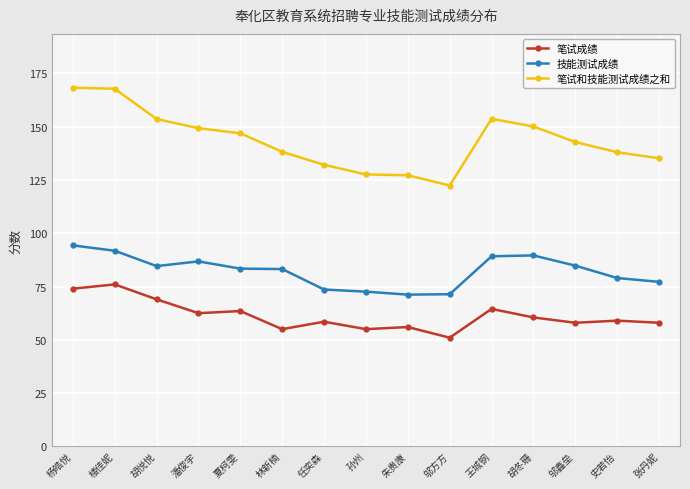

At how many categories does at least one series exceed 89?

15